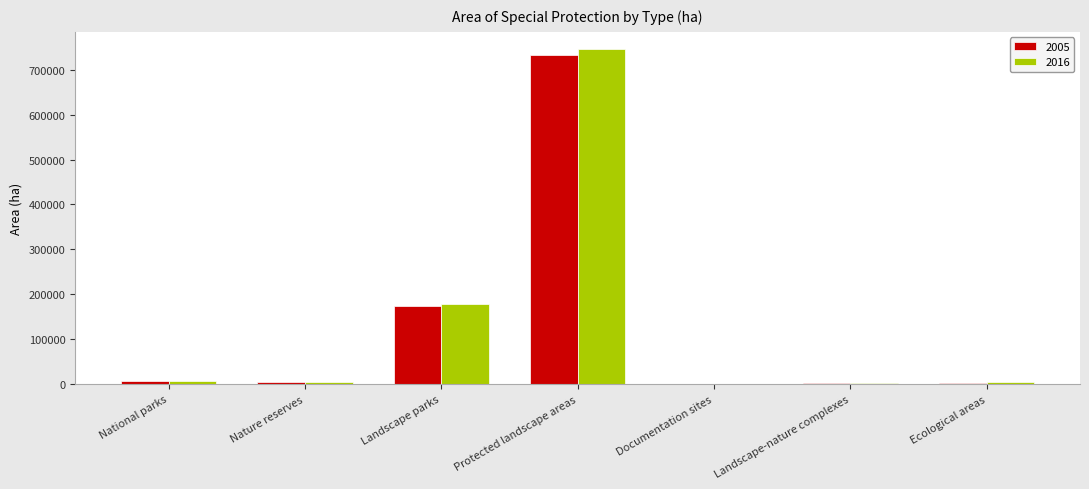

What is the total value across all series at Nature reserves?

9865.4